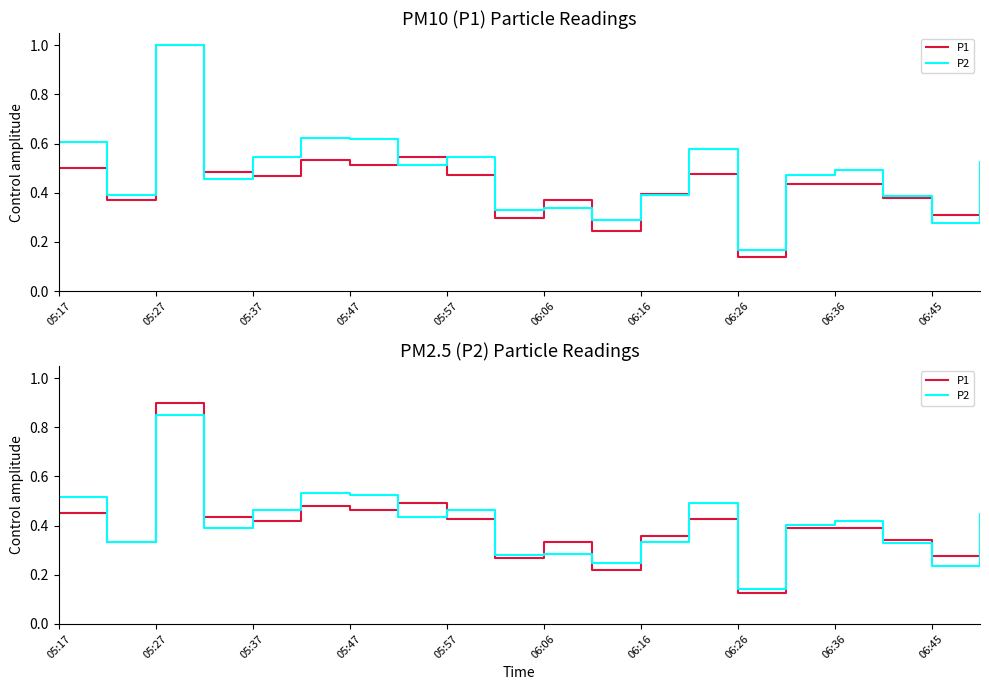

How many series are shown in this chart?

2